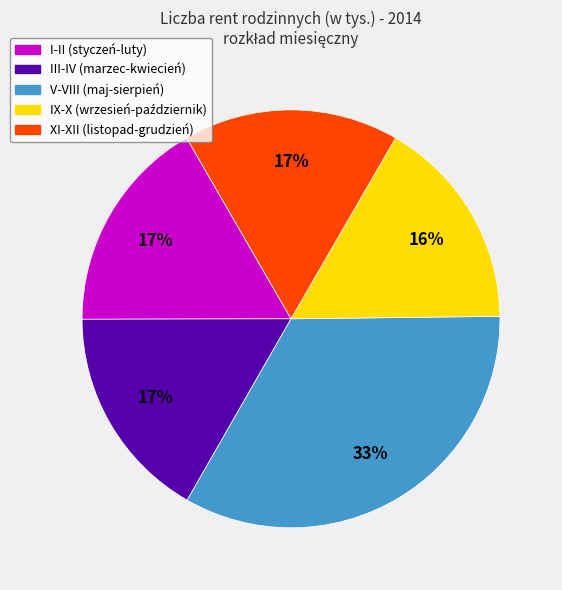

To the nearest percent, what is the difference between the largest and smallest slice percentages?

17%